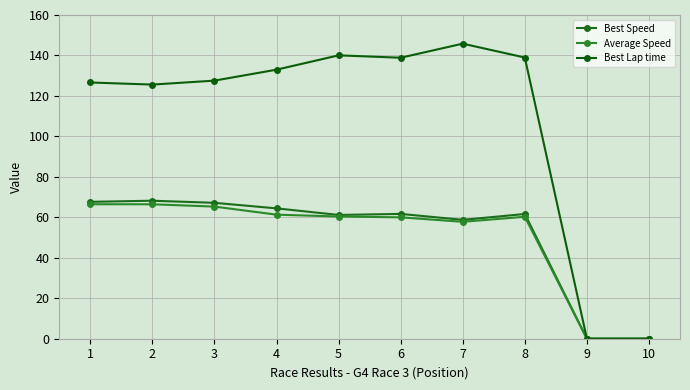

True or false: Average Speed and Best Speed intersect in this chart.

False